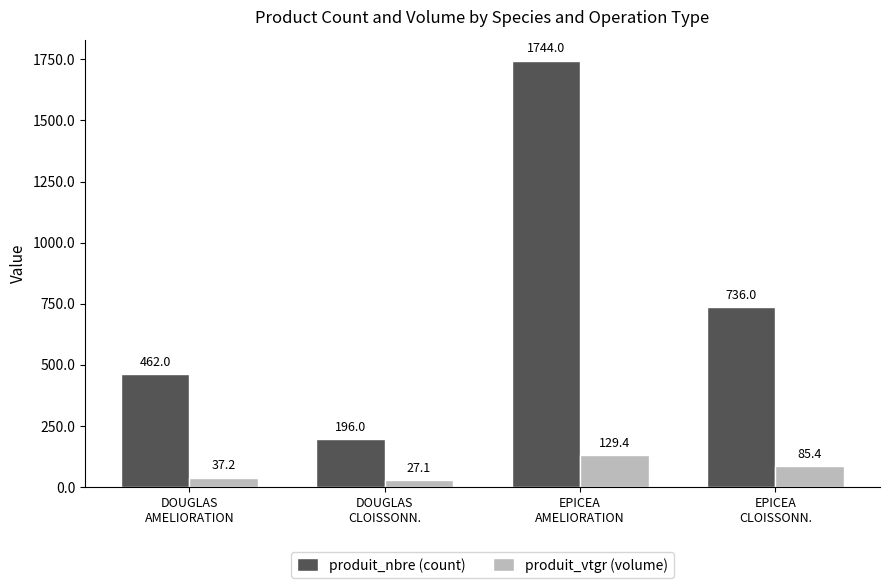

Is the value of produit_vtgr (volume) at DOUGLAS
CLOISSONN. greater than the value of produit_nbre (count) at DOUGLAS
CLOISSONN.?

No